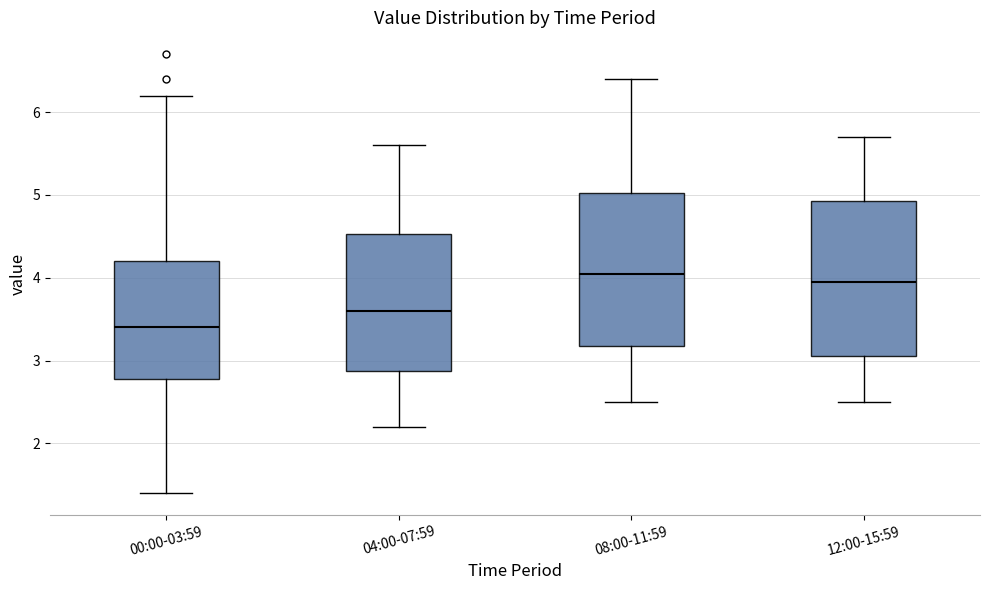

Reading left to right, read every box against the y-axis: the position of its median line, the range the box covers, and the ends of its whiskers. The values are not printed on the chart, so give them approximately, as read against the axis.

00:00-03:59: median 3.4, box 2.8 to 4.2, whiskers 1.4 to 6.2
04:00-07:59: median 3.6, box 2.9 to 4.5, whiskers 2.2 to 5.6
08:00-11:59: median 4.1, box 3.2 to 5.0, whiskers 2.5 to 6.4
12:00-15:59: median 4.0, box 3.1 to 4.9, whiskers 2.5 to 5.7